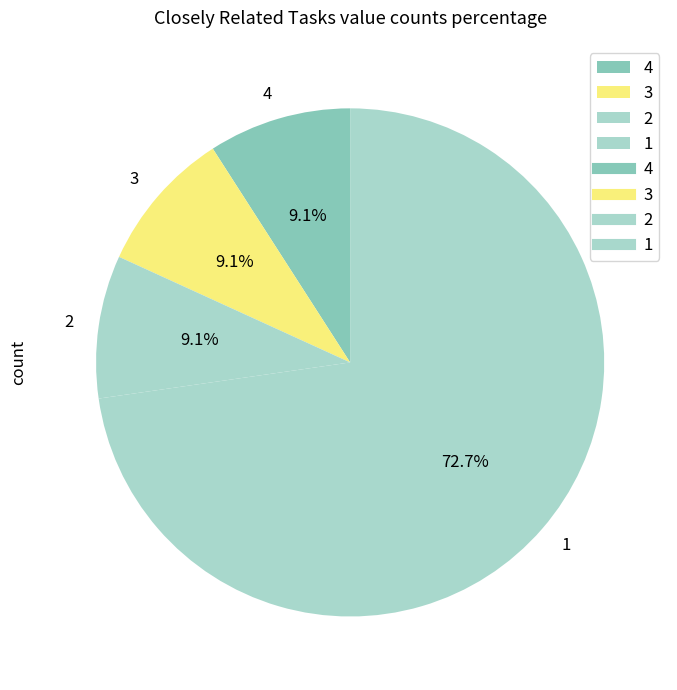

What is the majority slice?

1